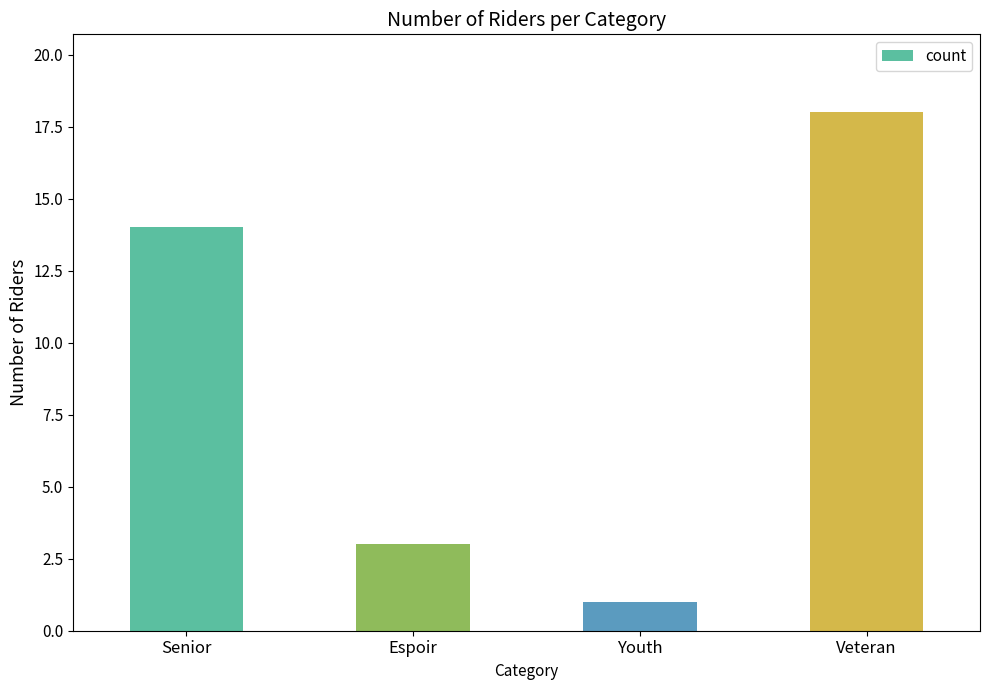

What is the difference between the values at Veteran and Senior?

4